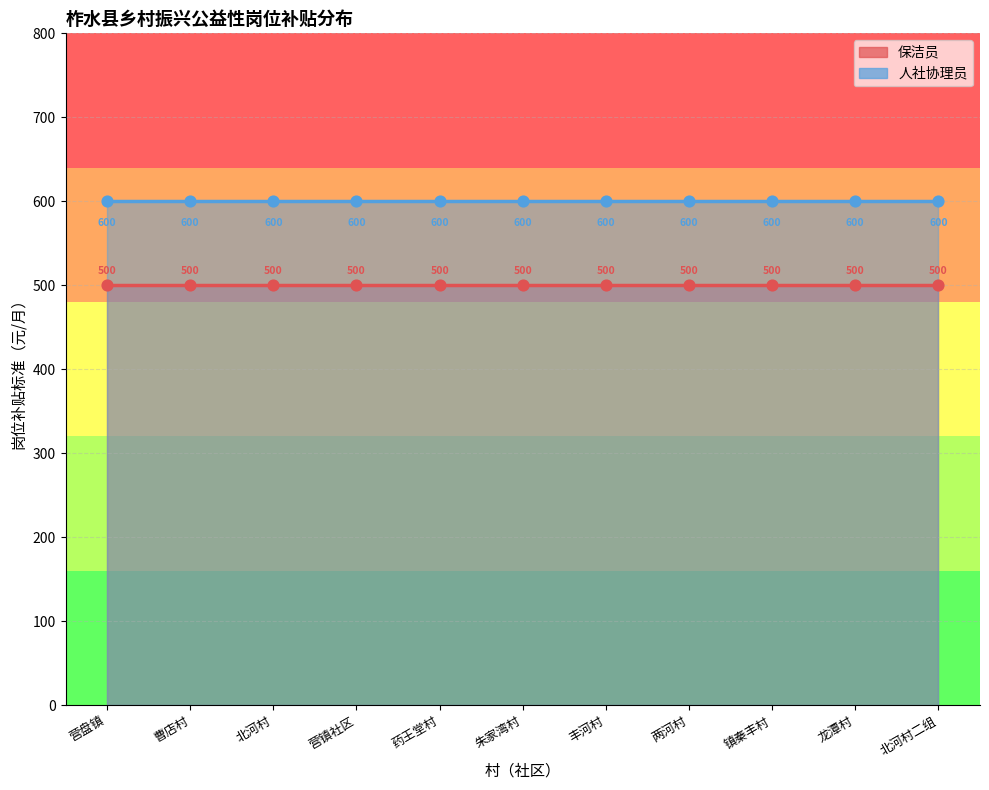

Which series has the largest total across all categories?

人社协理员